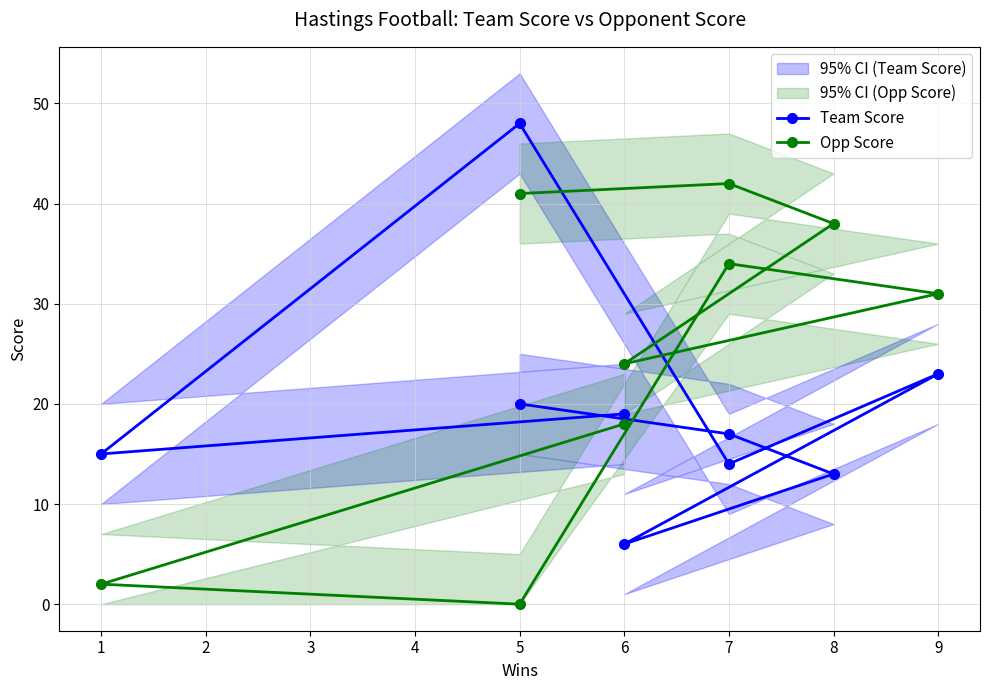

What are all the series names shown in the legend?

Team Score, Opp Score